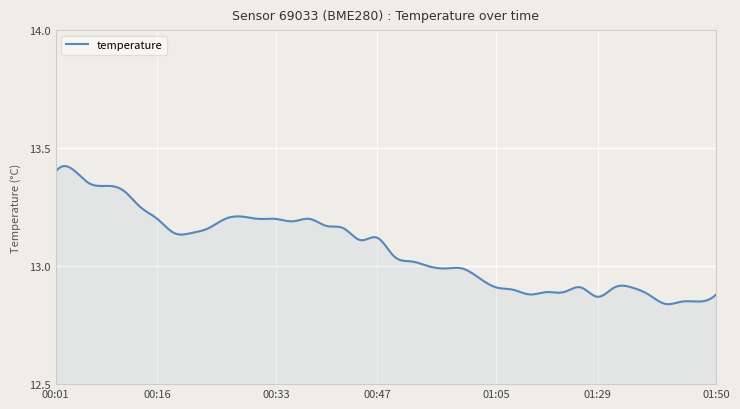

What is the difference between the maximum and minimum values?

0.6